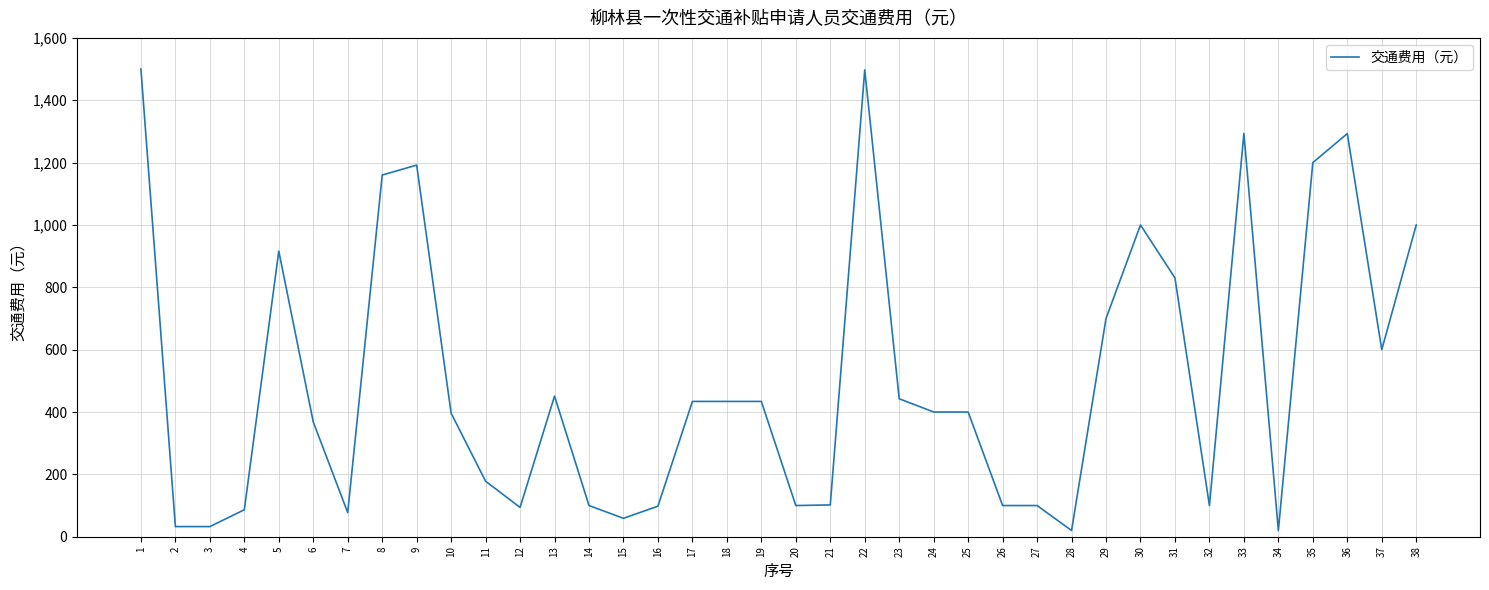

The value at 32 is 176.9. True or false?

False